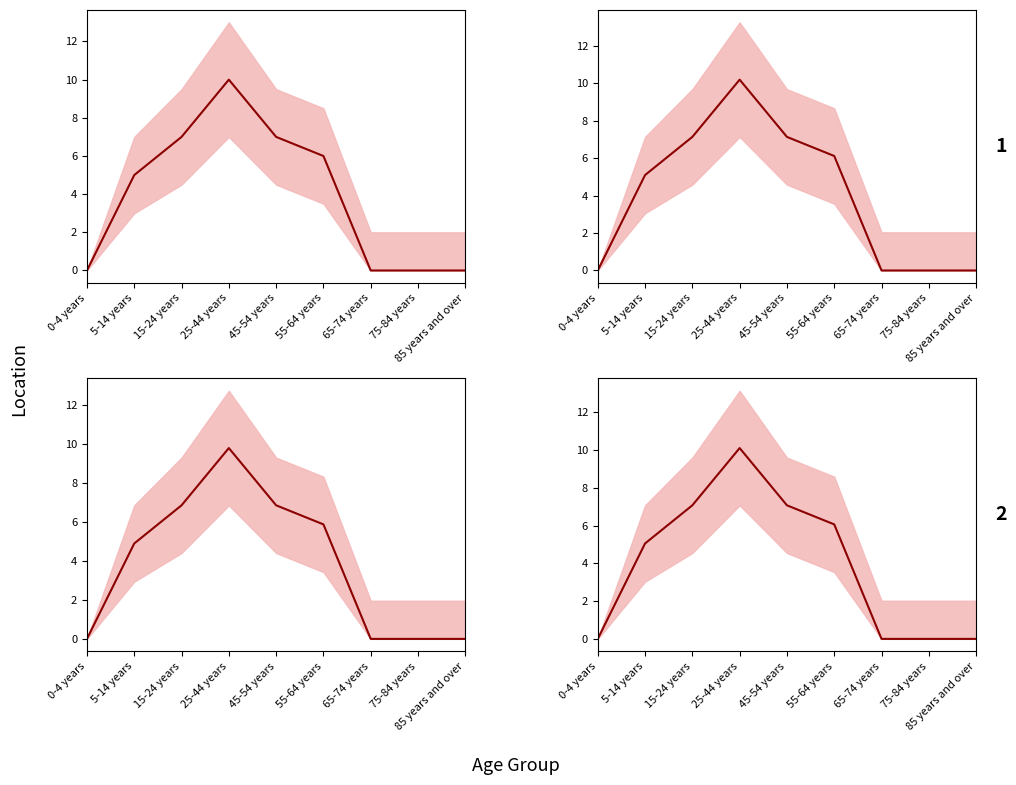

What is the value of the 5th point from the left?

7.1